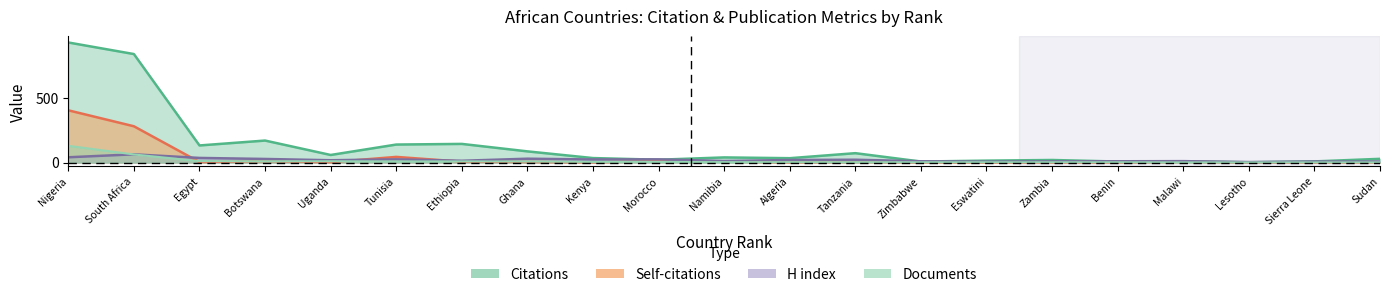

Reading right to left, transcribe all the data shown in this chart.

Citations: 29	9	2	9	8	20	15	8	73	34	40	22	35	87	145	140	59	171	133	843	933
Self-citations: 0	0	0	5	0	0	0	1	5	1	8	11	2	5	7	44	3	11	4	282	406
H index: 8	8	4	11	10	9	7	10	22	20	12	25	24	30	14	25	18	28	36	64	41
Documents: 1	1	1	1	2	2	2	2	3	3	3	5	5	8	9	9	10	10	11	63	130